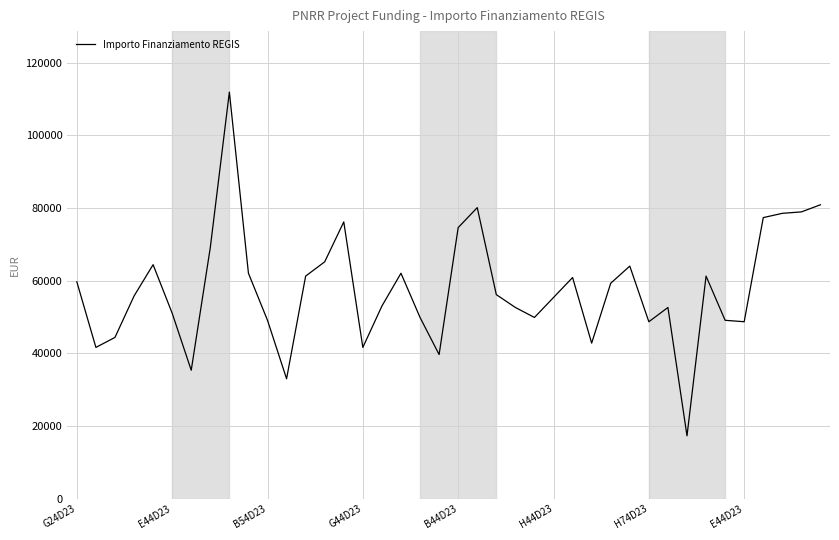

What is the difference between the maximum and minimum values?

94665.7